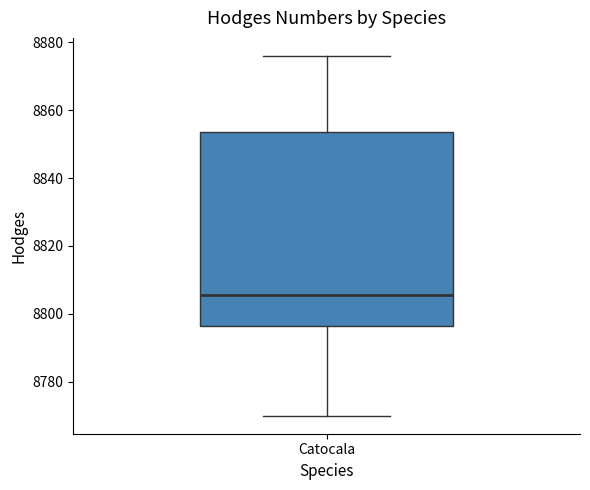

Transcribe this box plot: give where the median line is, the range the box spans, and where the two whiskers end, as read against the y-axis. The values are not printed on the chart, so give them approximately, as read against the axis.

median 8806, box 8796 to 8854, whiskers 8770 to 8876